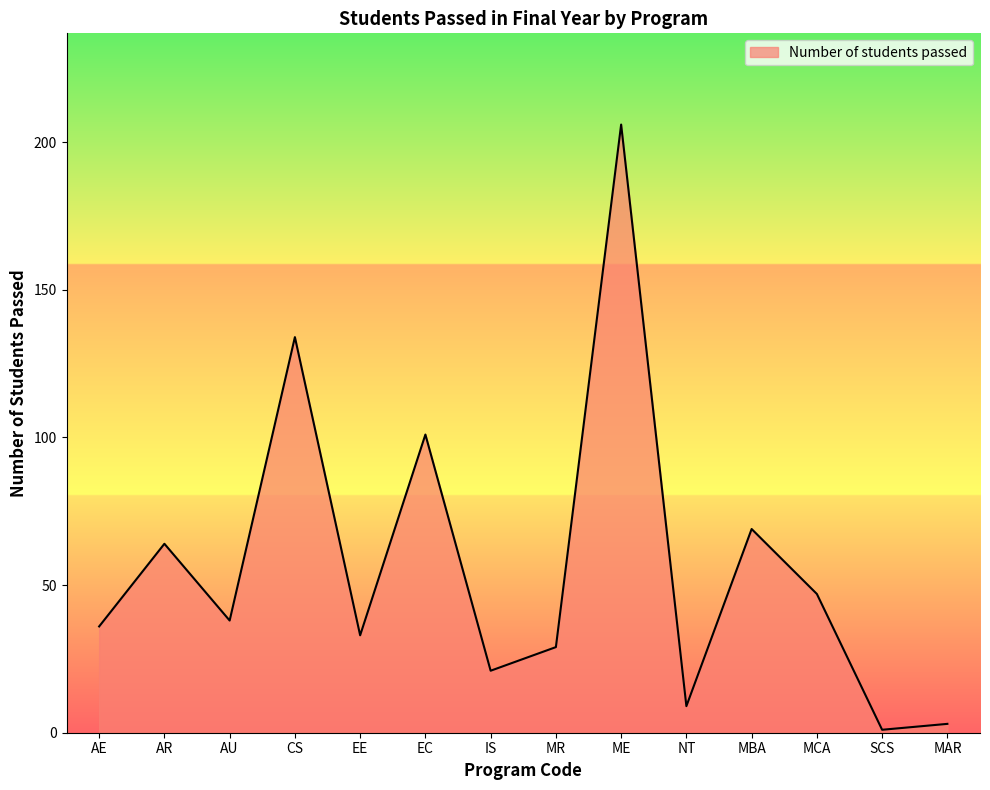

The value at MR is 10. True or false?

False